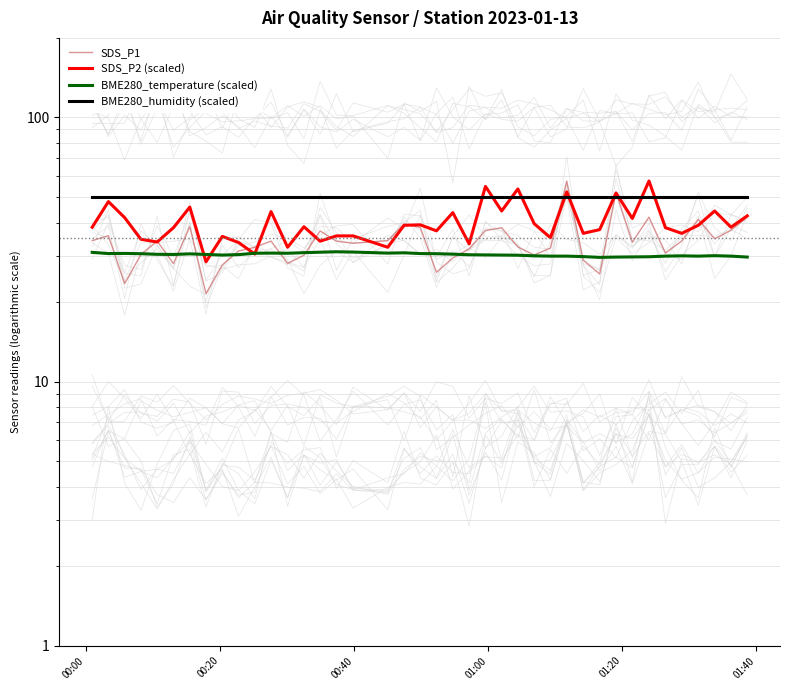

True or false: BME280_humidity (scaled) has more than 1 interior local peaks.

False